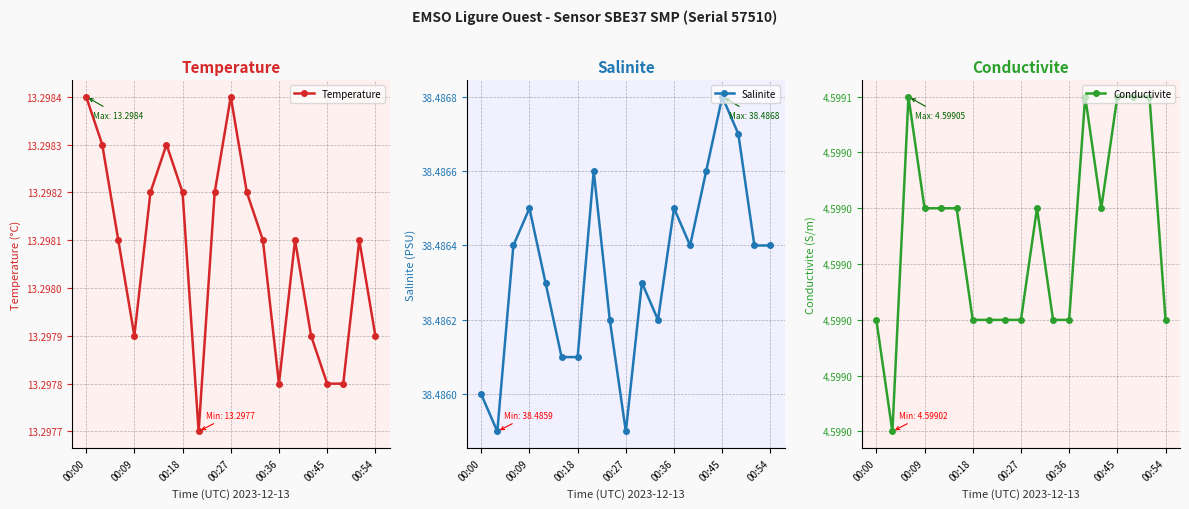

Is it true that Salinite equals 66.1 at 7?

False